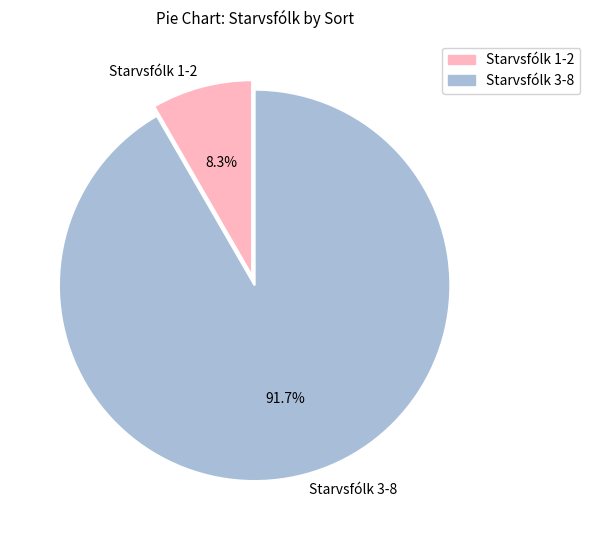

Rank the categories by value from lowest to highest.

Starvsfólk 1-2, Starvsfólk 3-8